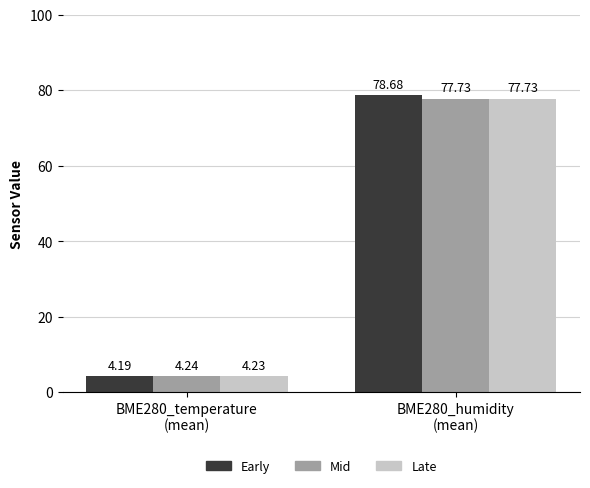

How many bars are there in each group?

3